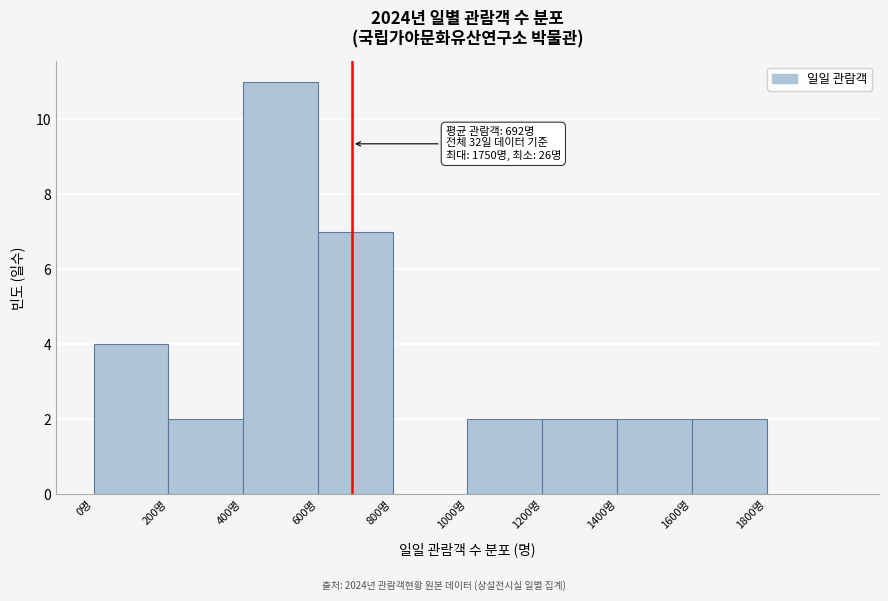

Which range on the x-axis has the tallest bar?

400 to 600